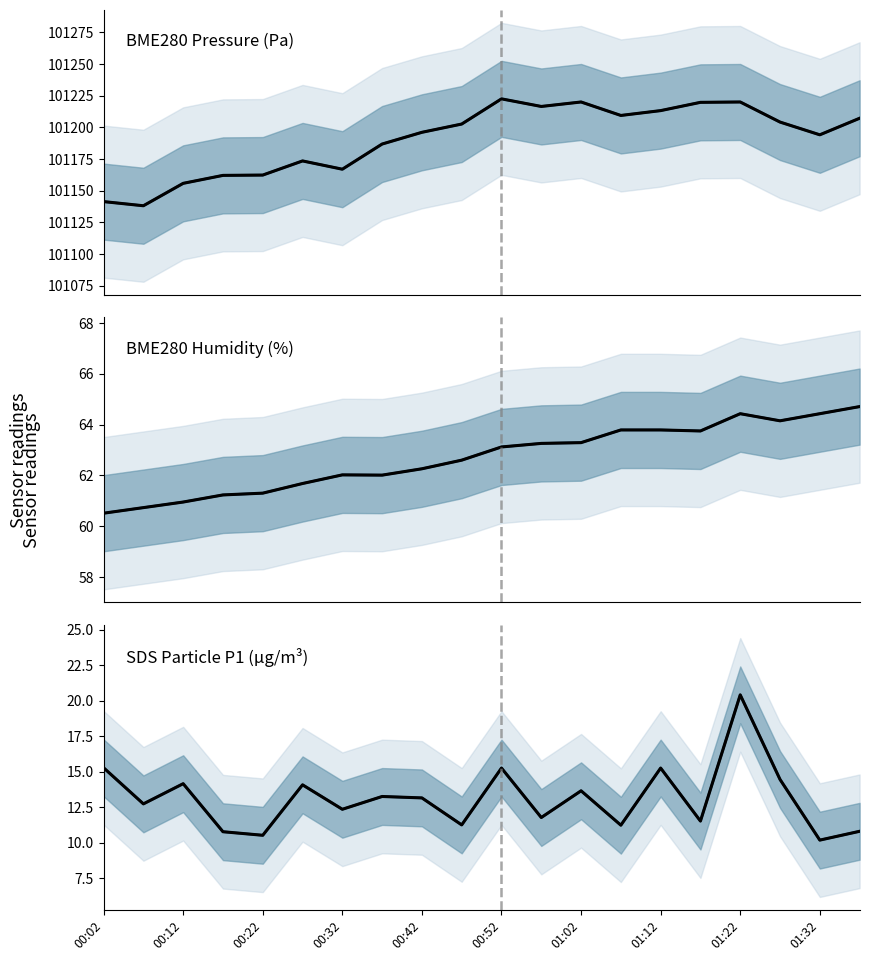

True or false: SDS_P1 mean and BME280_humidity mean cross at least once.

False